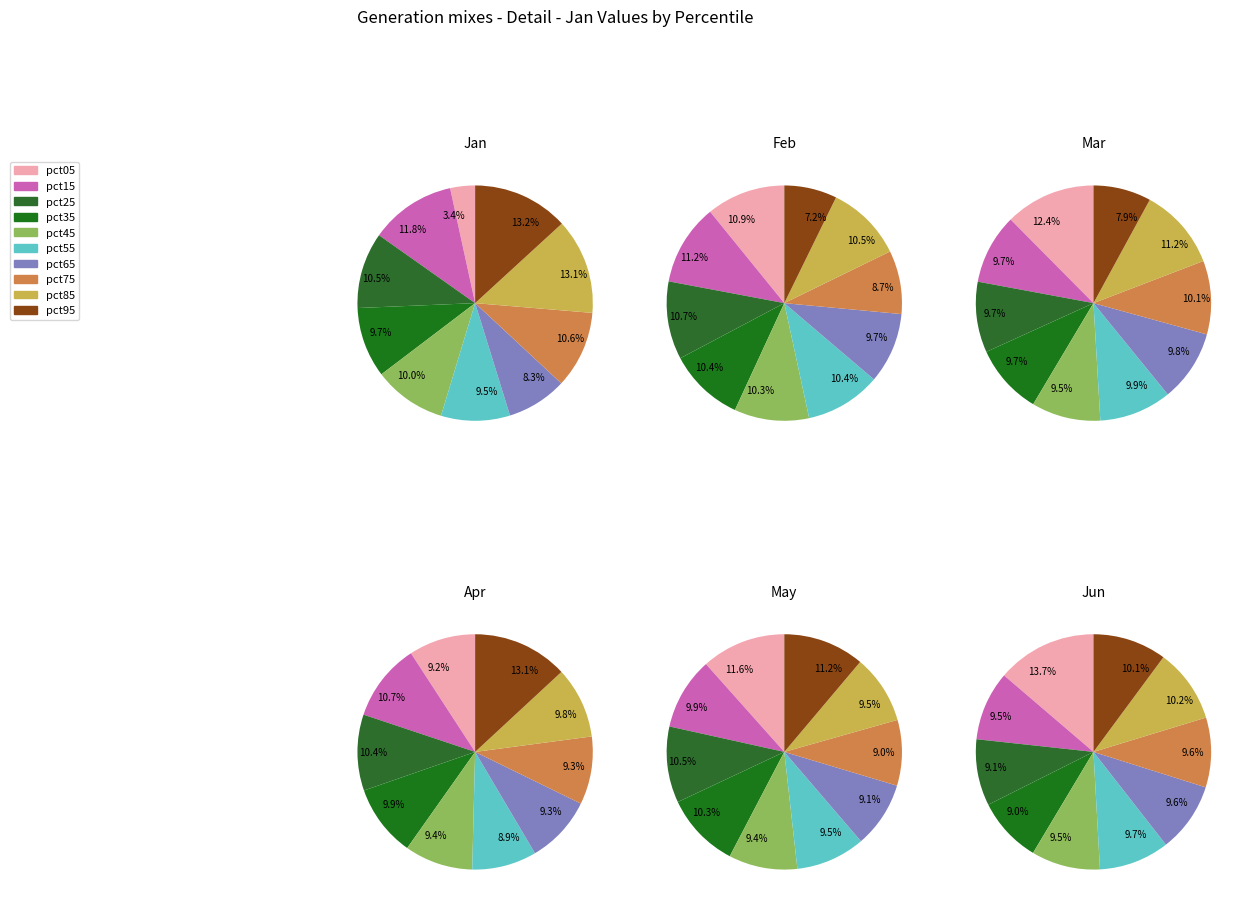

To the nearest percent, what percentage of the pie is pct75?

11%